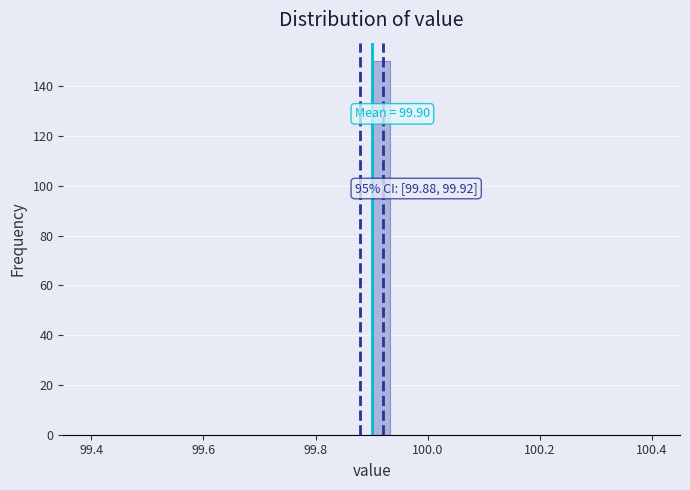

Read against the x-axis, roughly where is the centre of the tallest bar?

99.92